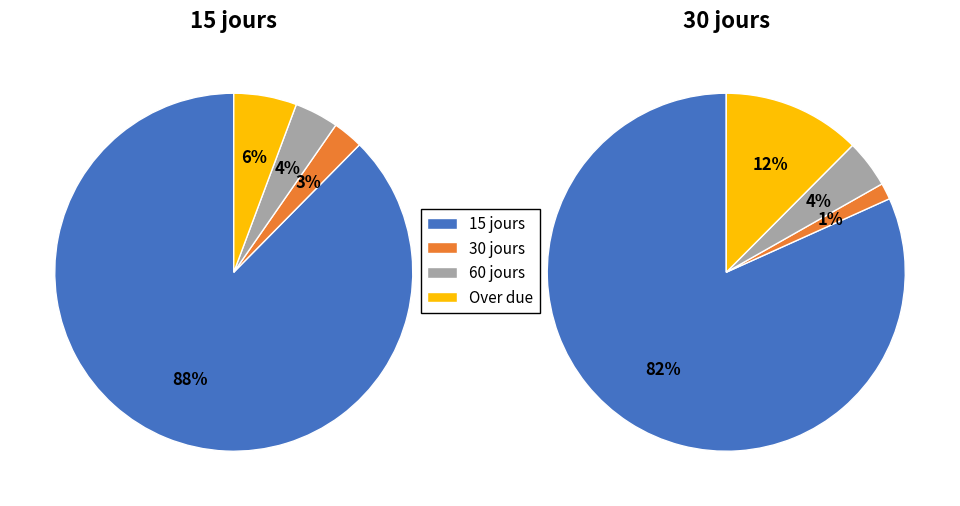

Does 7 represent more than half of the total?

No